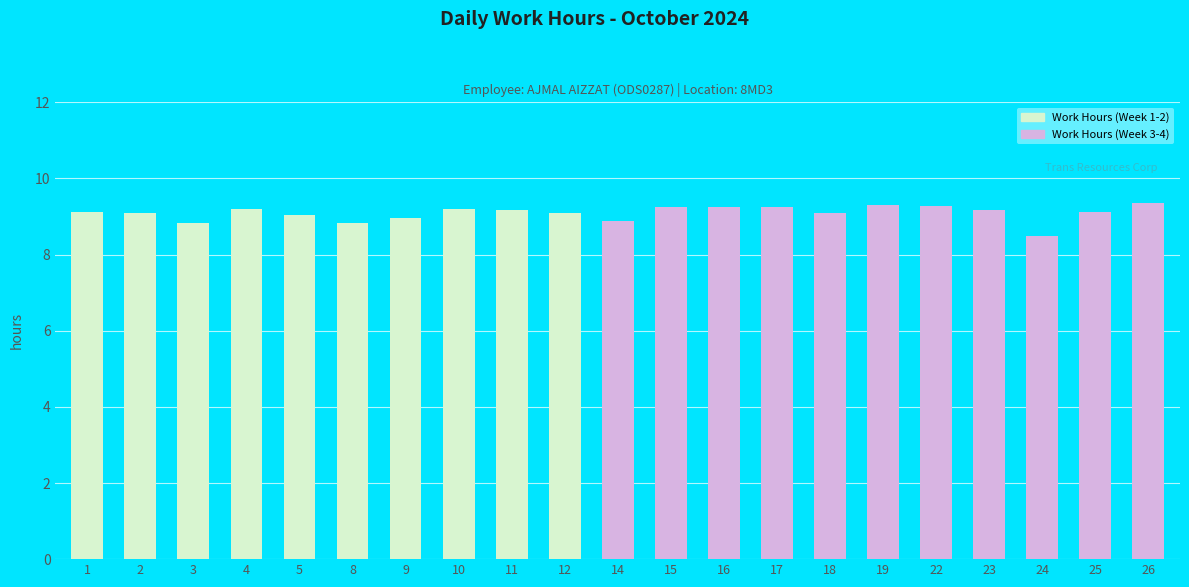

What is the ratio of the value at 17 to the value at 9?

1.0